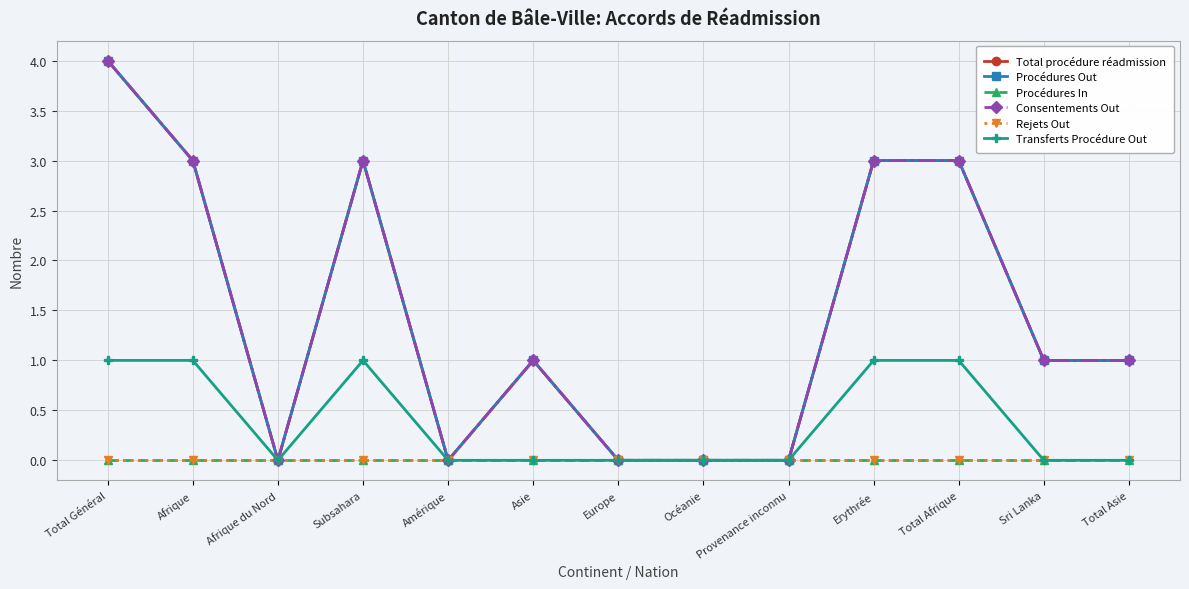

The value of Procédures Out at Total Asie is 1. True or false?

True